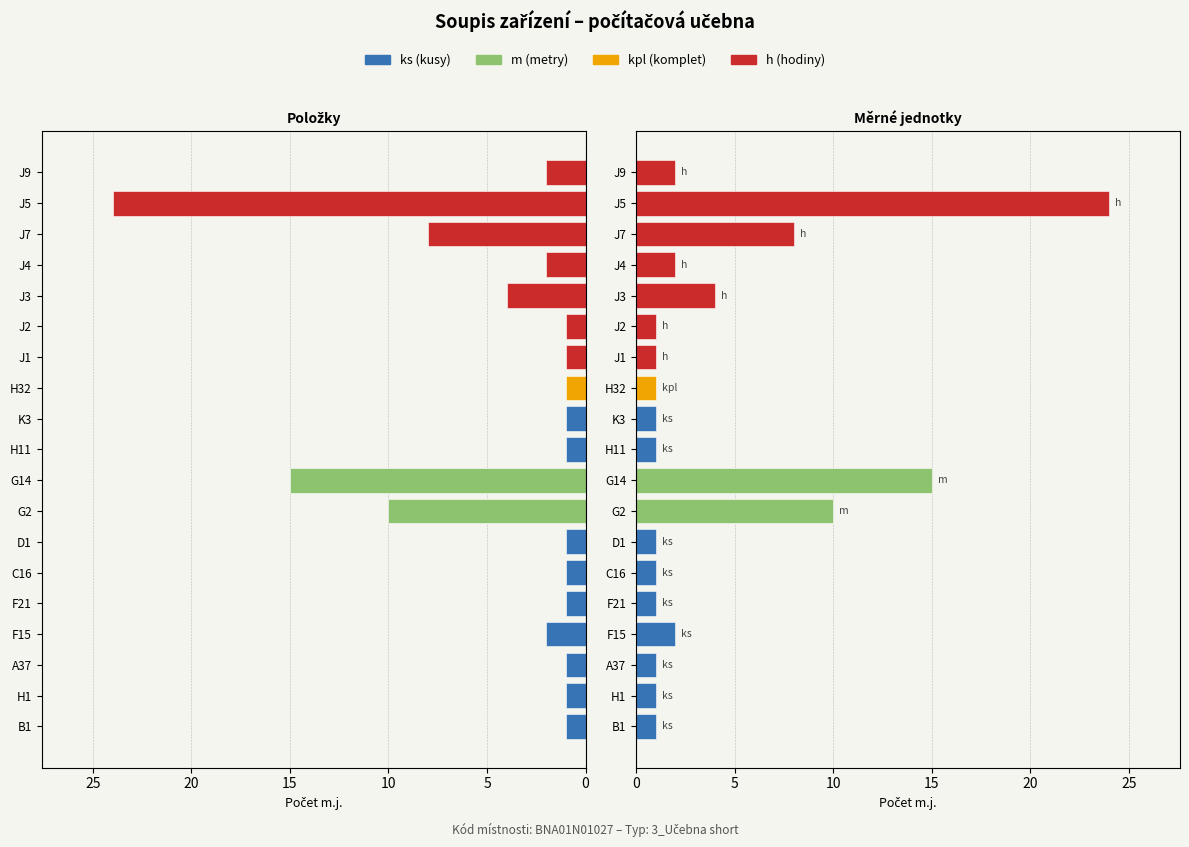

What position from the right is J1?

7